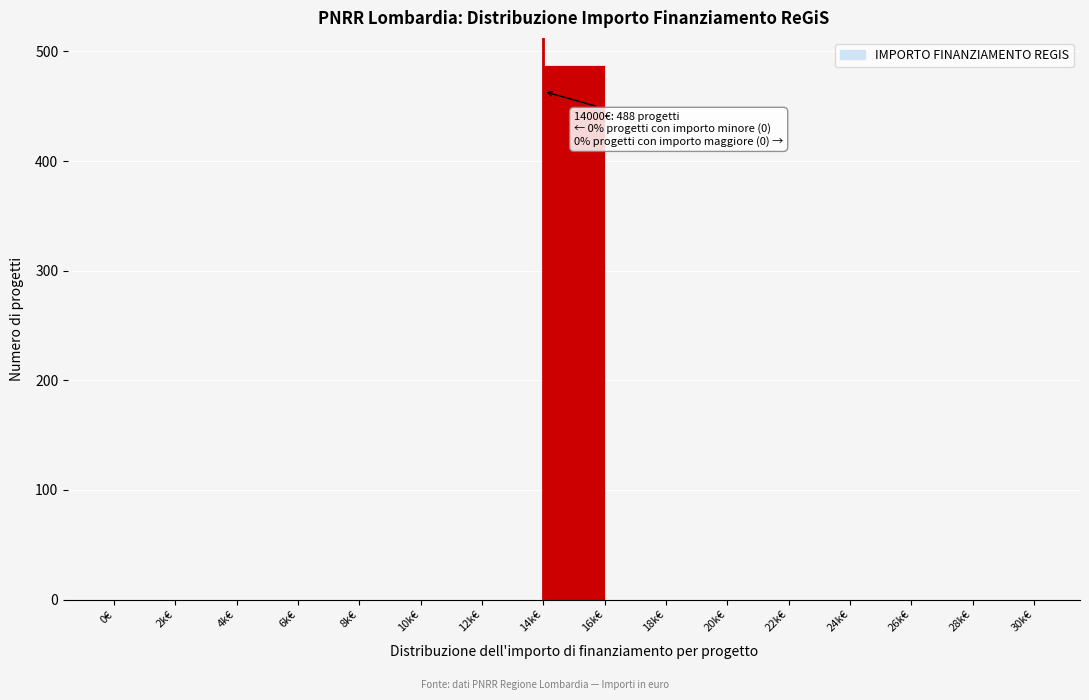

Reading left to right, transcribe all the data shown in this chart.

0€=0	2k€=0	4k€=0	6k€=0	8k€=0	10k€=0	12k€=0	14k€=488	16k€=0	18k€=0	20k€=0	22k€=0	24k€=0	26k€=0	28k€=0